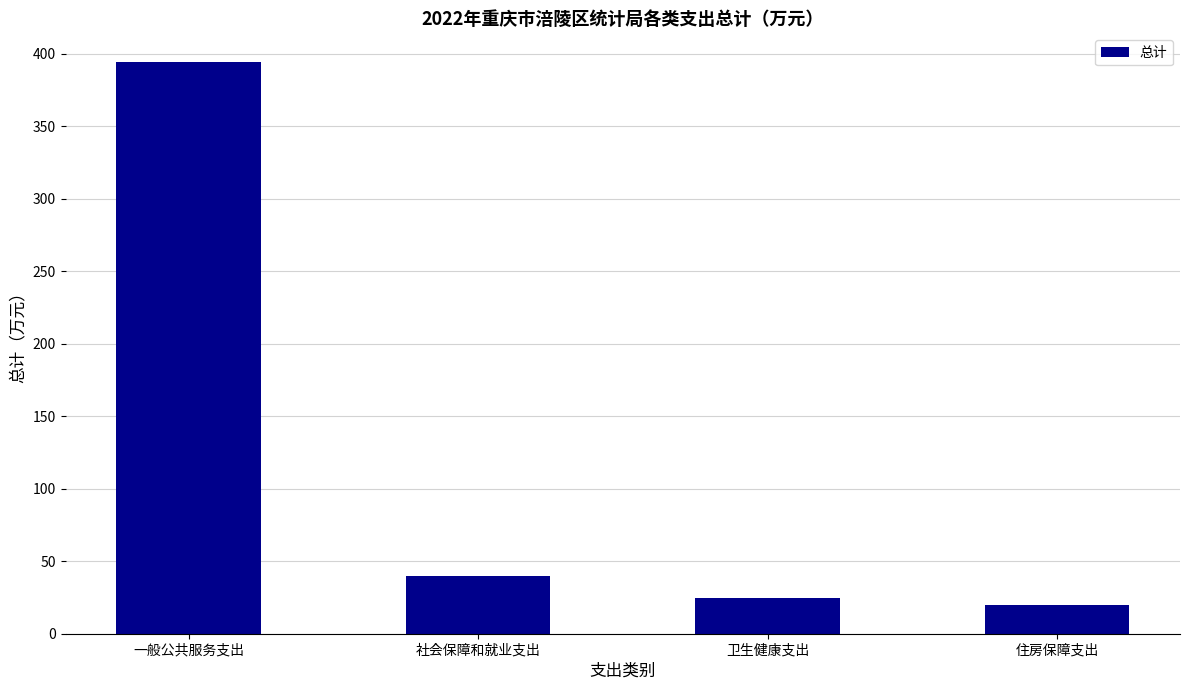

What position from the right is 住房保障支出?

1